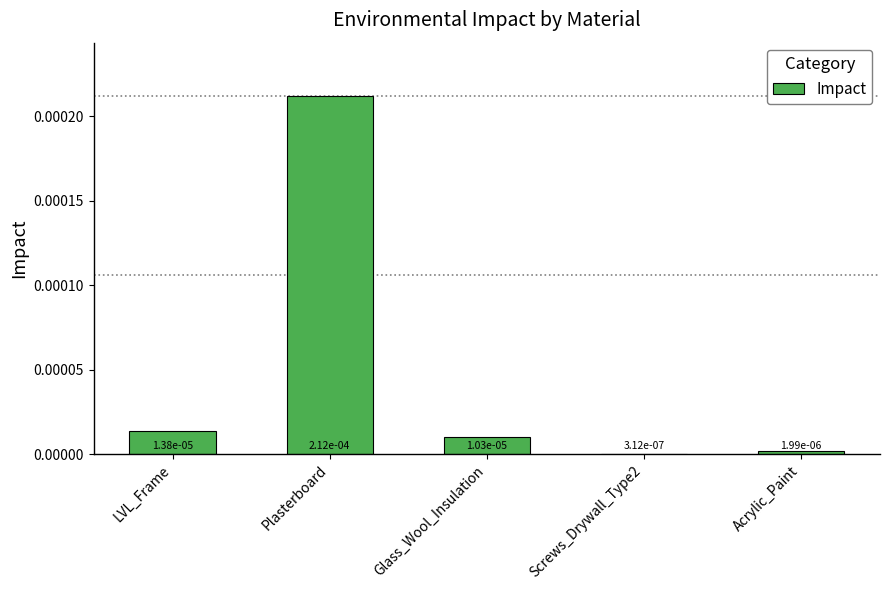

Rank the categories by value from highest to lowest.

Plasterboard, LVL_Frame, Glass_Wool_Insulation, Acrylic_Paint, Screws_Drywall_Type2